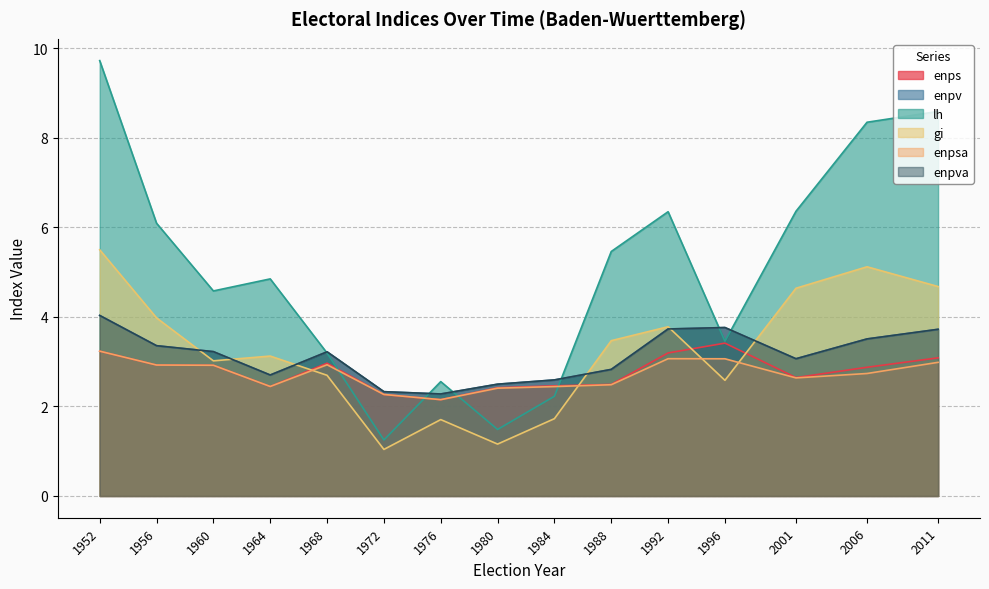

What is the sum of the enps values at 1976 and 1984?

4.6